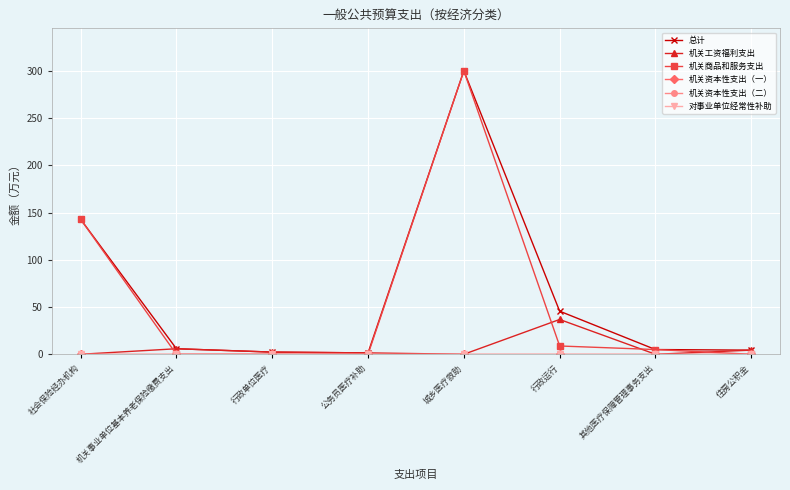

Is this an area chart (filled region under the line)?

No